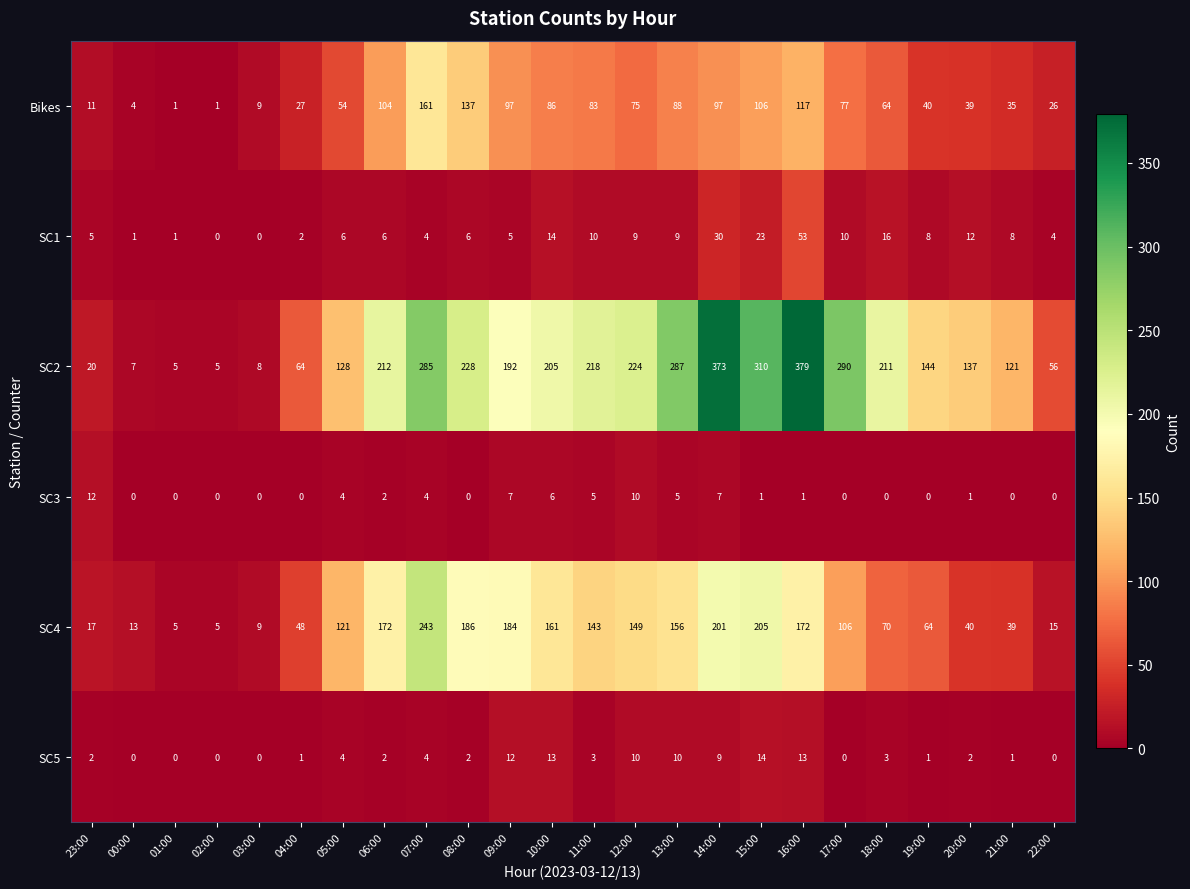

At how many categories does at least one series exceed 312?

2